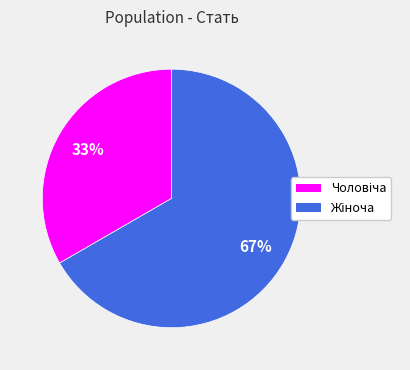

Is there any slice that represents more than half of the pie?

Yes